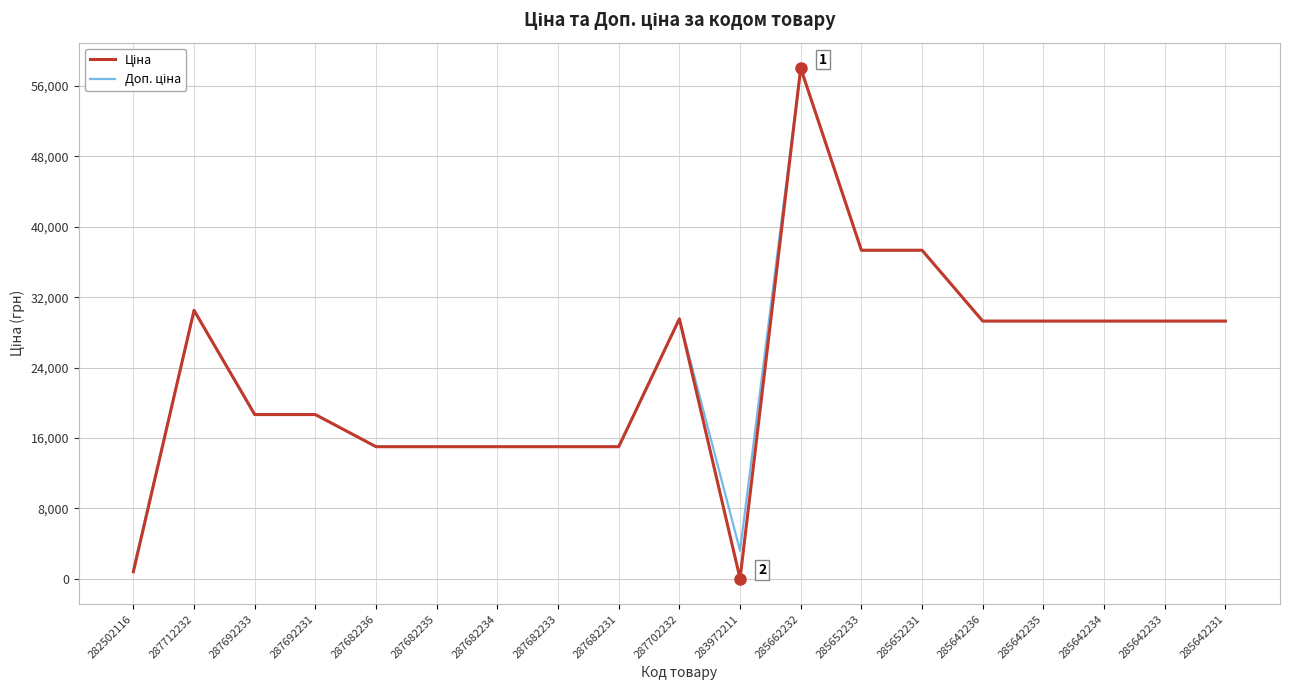

Which label corresponds to the smallest value in the chart?

283972211